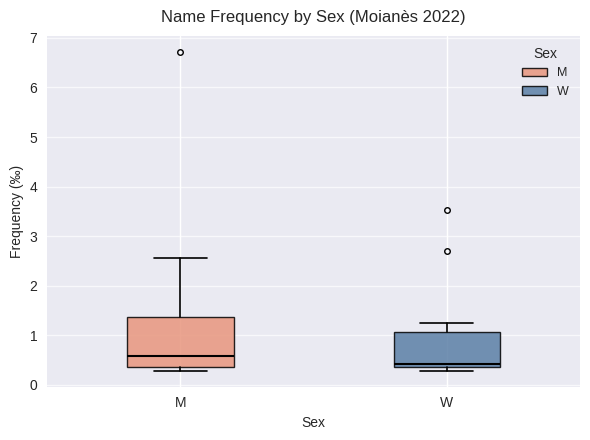

Which box's median line is the lowest?

W